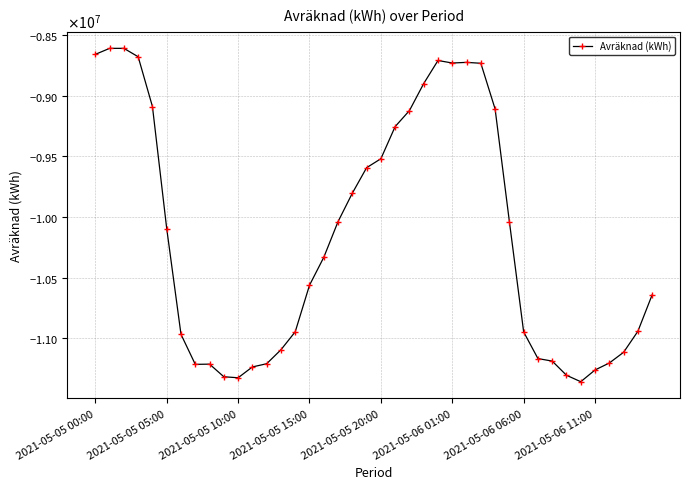

Does the chart have visible grid lines?

Yes